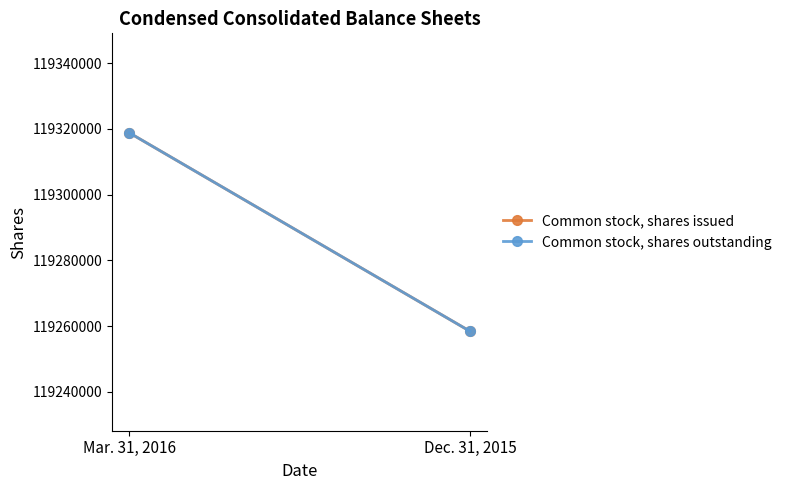

Which series changed the most between Mar. 31, 2016 and Dec. 31, 2015?

Common stock, shares issued